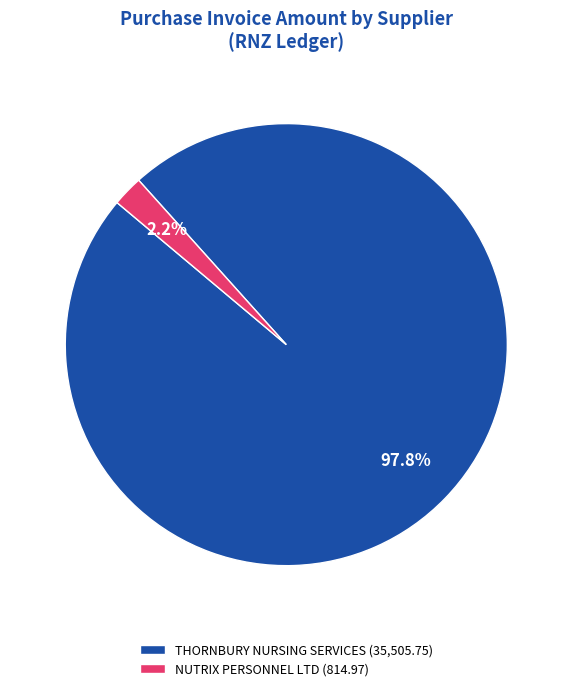

Between THORNBURY NURSING SERVICES (35,505.75) and NUTRIX PERSONNEL LTD (814.97), which is larger?

THORNBURY NURSING SERVICES (35,505.75)